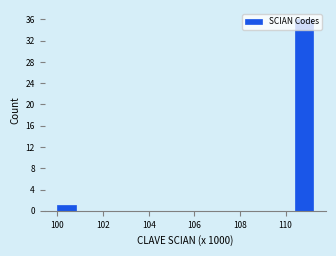

Which range on the x-axis has the tallest bar?

110.4 to 111.2